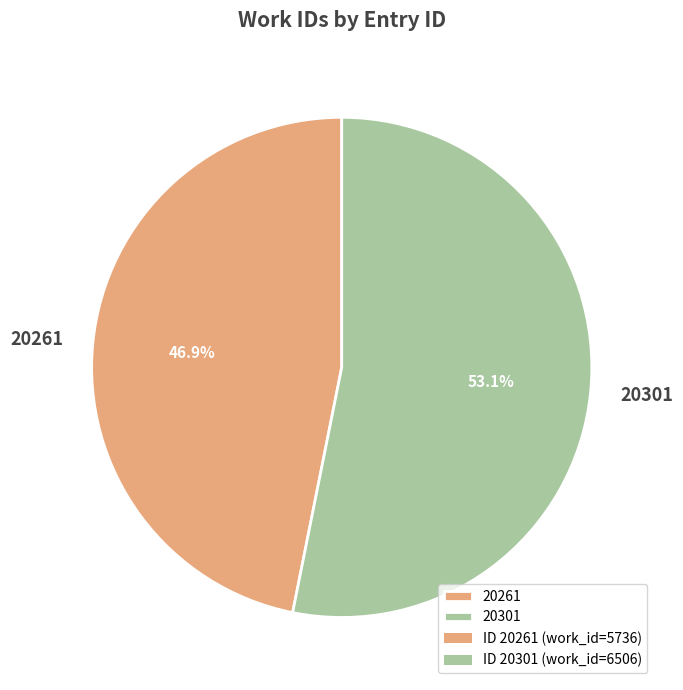

The 20261 slice represents 60% of the pie. True or false?

False